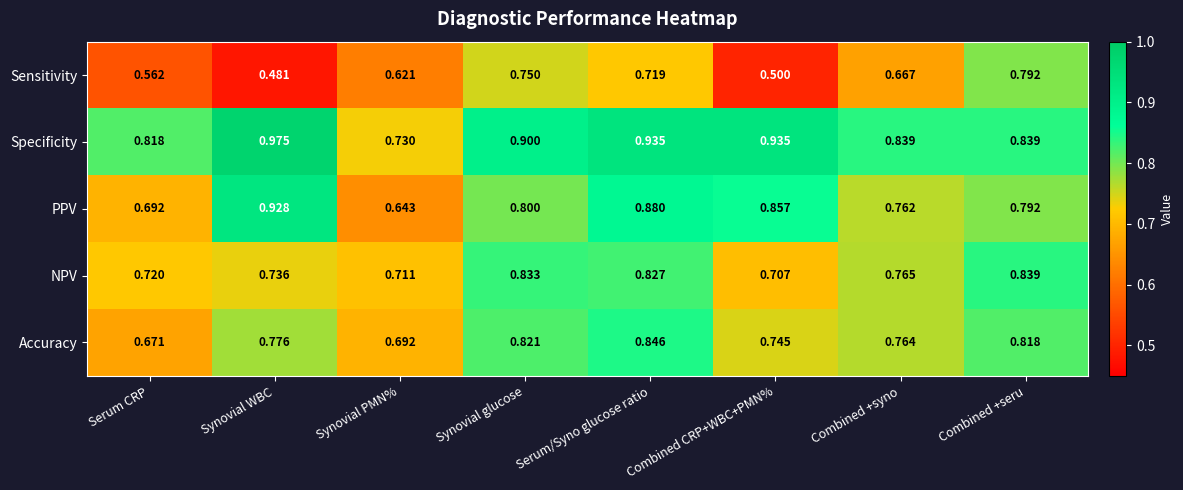

Which label corresponds to the largest value in the chart?

Synovial WBC